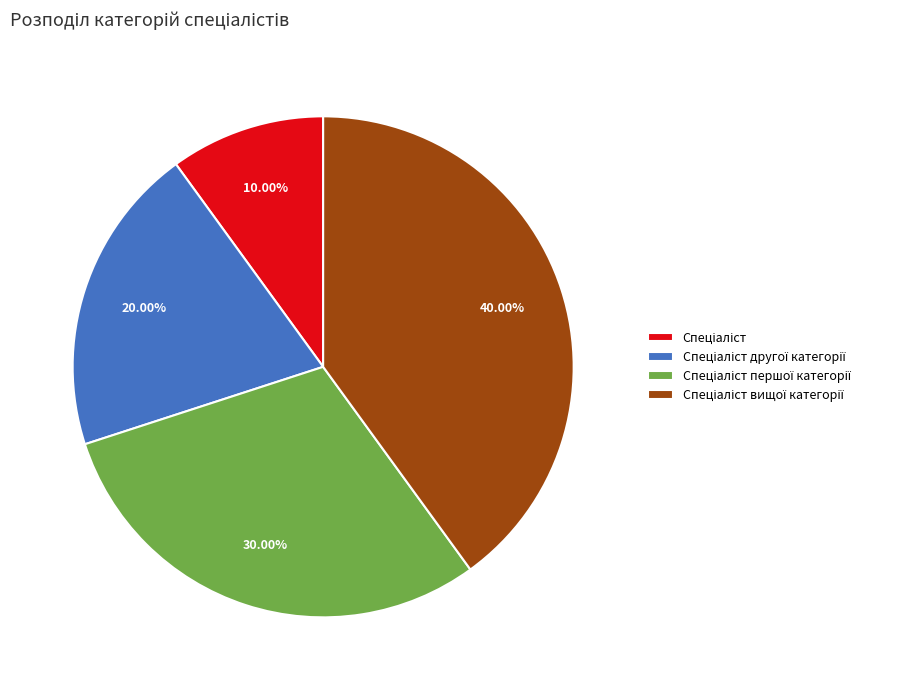

Does any single category account for the majority?

No